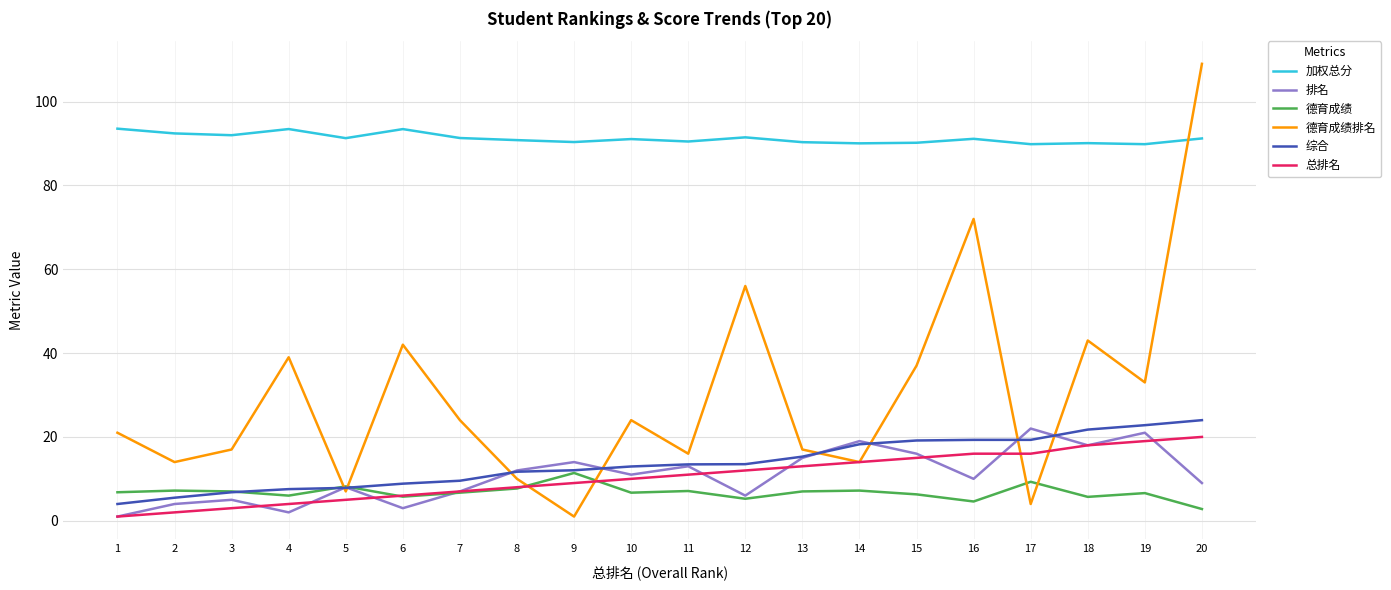

True or false: 德育成绩排名 has a value of 61.0 at 15.

False